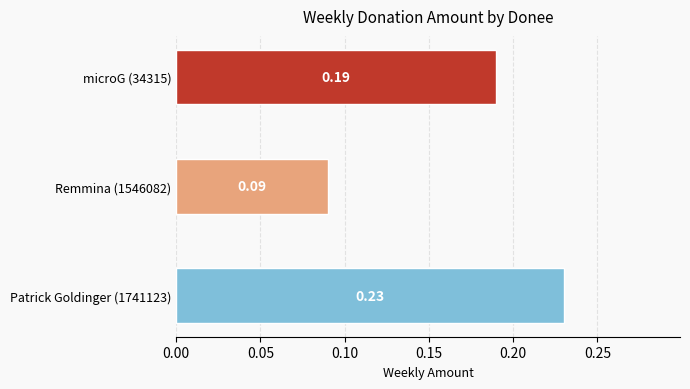

Rank the categories by value from lowest to highest.

Remmina (1546082), microG (34315), Patrick Goldinger (1741123)